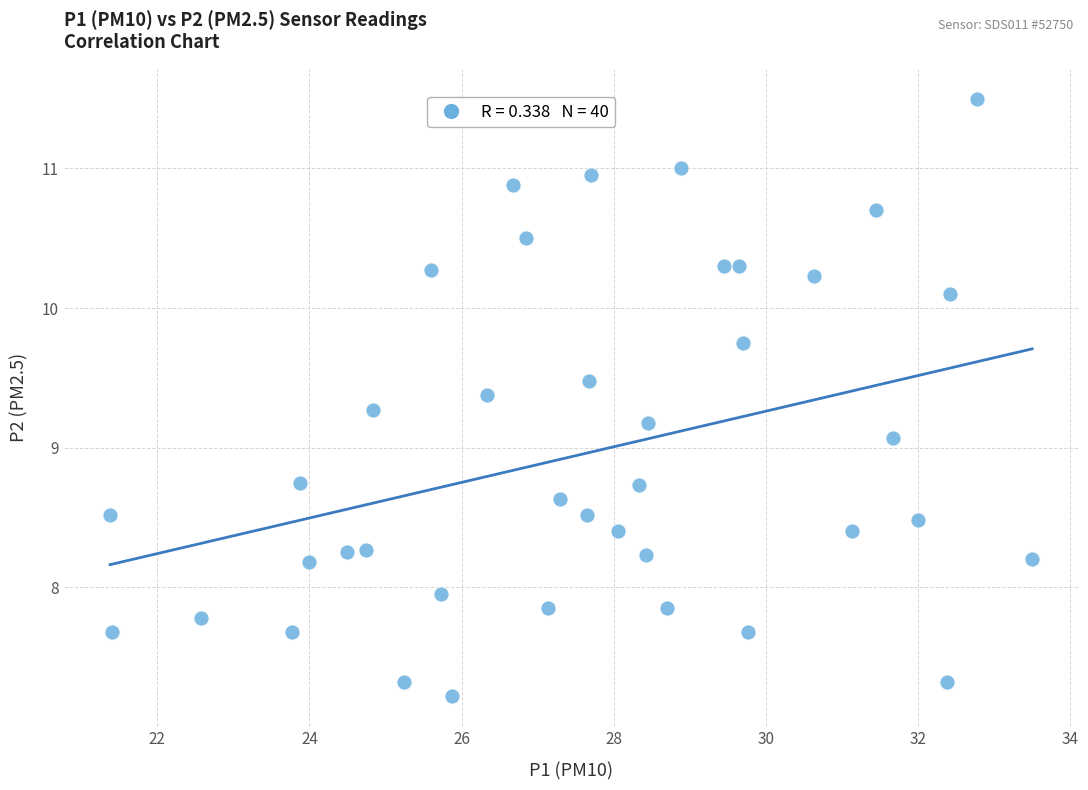

What is the range of X values (max minus min)?

12.1